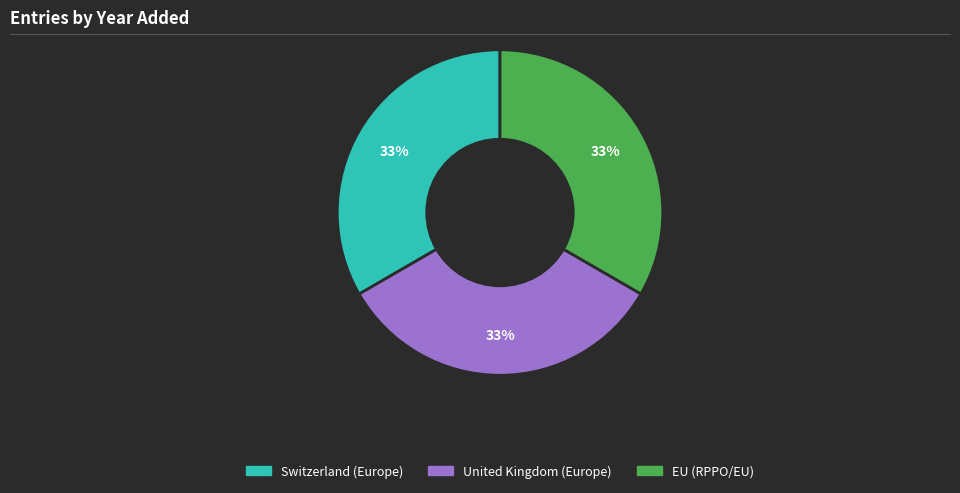

Is the sum of United Kingdom (Europe) and EU (RPPO/EU) greater than half?

Yes